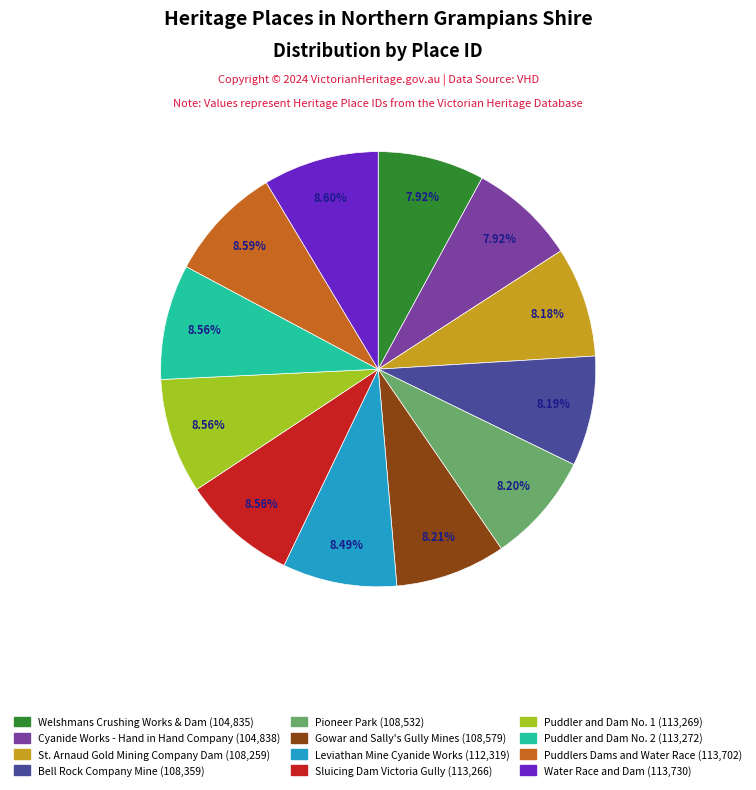

Approximately how many times larger is the value at Leviathan Mine Cyanide Works (112,319) compared to Puddler and Dam No. 2 (113,272)?

1.0